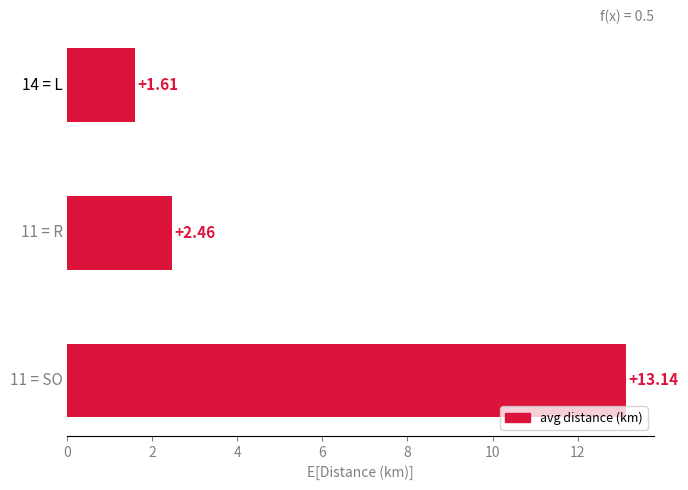

What is the sum of all values?

17.2